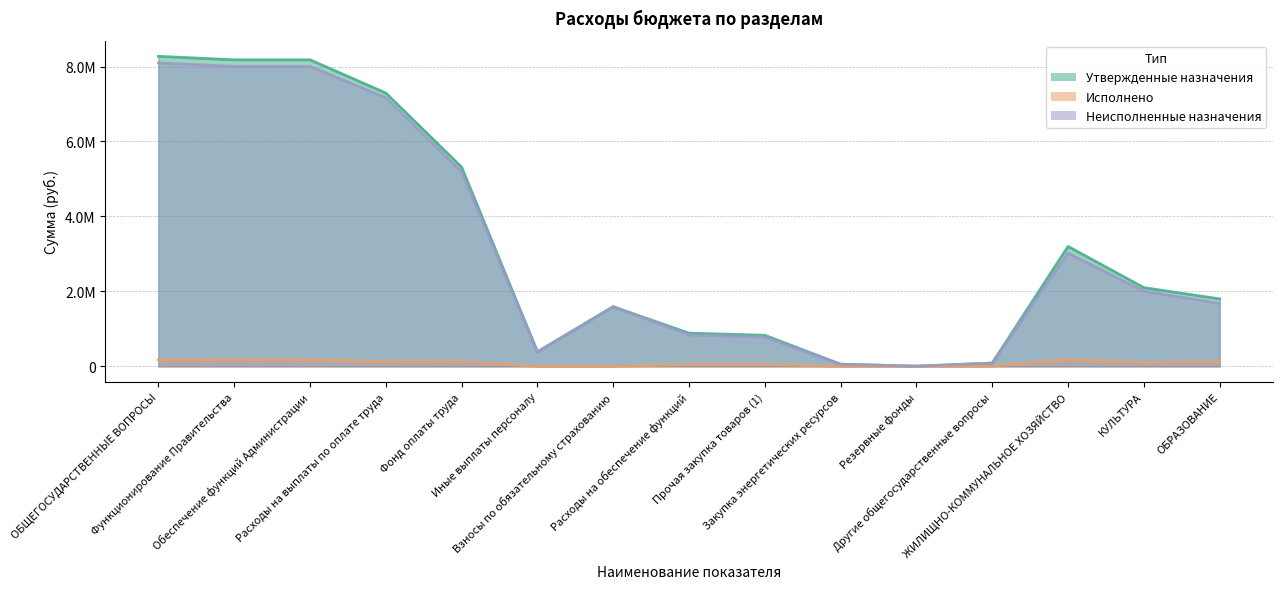

Reading left to right, extract all data points from this chart.

Утвержденные назначения: 8272200.0	8179500.0	8179300.0	7293700.0	5315500.0	386900.0	1591300.0	885600.0	829500.0	56100.0	5000.0	87700.0	3200000.0	2100000.0	1800000.0
Исполнено: 177409.6	174909.6	174909.6	126650.1	126650.1	0.0	0.0	48259.5	48259.5	0.0	0.0	2500.0	180000.0	95000.0	120000.0
Неисполненные назначения: 8094790.4	8004590.4	8004390.4	7167049.9	5188849.9	386900.0	1591300.0	837340.5	781240.5	56100.0	5000.0	85200.0	3020000.0	2005000.0	1680000.0